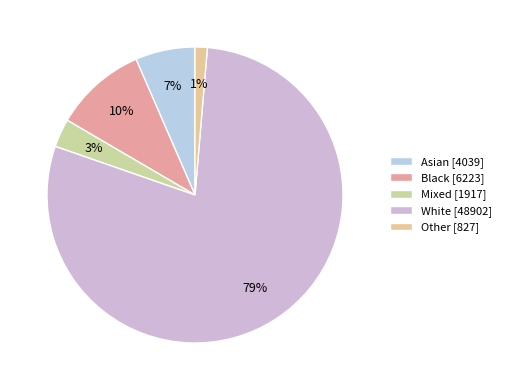

How many segments does this pie chart have?

5